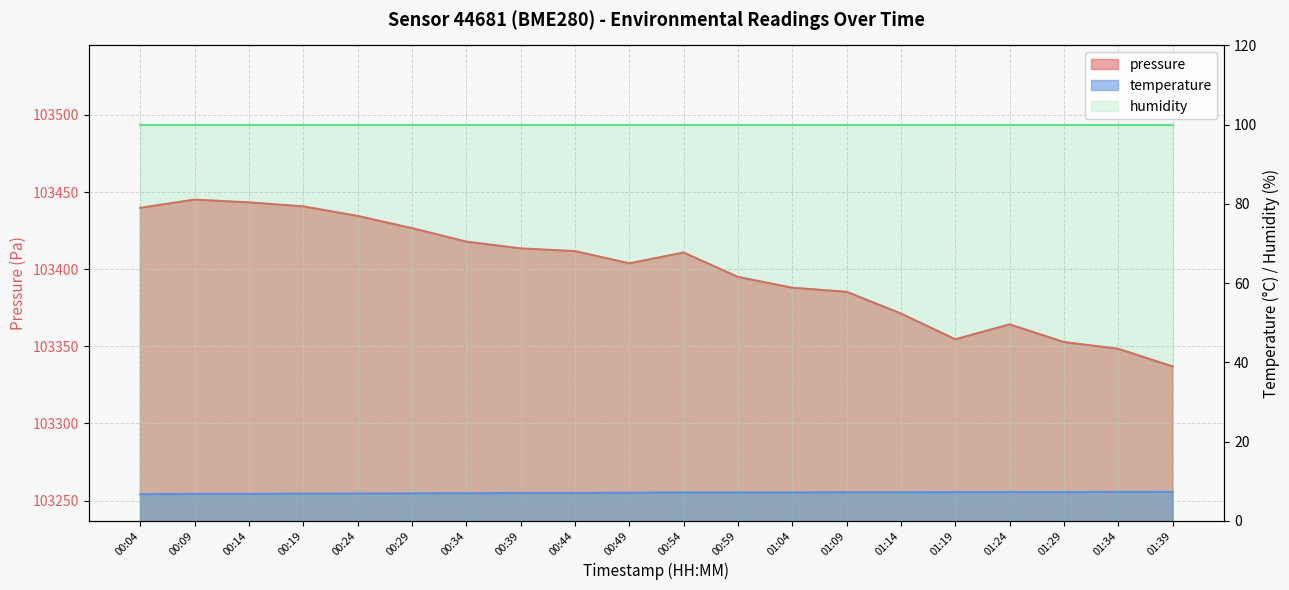

Reading left to right, transcribe all the data shown in this chart.

pressure: 00:04=103439.8	00:09=103445.1	00:14=103443.3	00:19=103440.7	00:24=103434.5	00:29=103426.6	00:34=103417.9	00:39=103413.5	00:44=103411.7	00:49=103403.8	00:54=103410.8	00:59=103395.0	01:04=103388.0	01:09=103385.3	01:14=103371.2	01:19=103354.6	01:24=103364.2	01:29=103352.8	01:34=103348.4	01:39=103336.9
temperature: 00:04=6.7	00:09=6.8	00:14=6.8	00:19=6.8	00:24=6.9	00:29=6.9	00:34=7.0	00:39=7.0	00:44=7.0	00:49=7.1	00:54=7.2	00:59=7.2	01:04=7.1	01:09=7.2	01:14=7.2	01:19=7.2	01:24=7.3	01:29=7.2	01:34=7.3	01:39=7.3